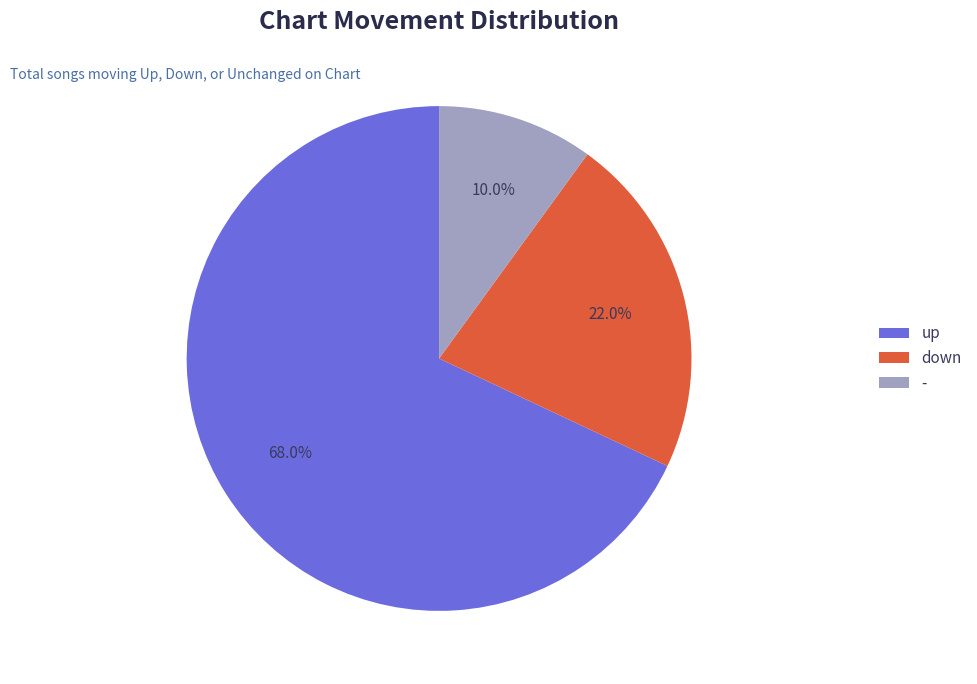

Which has a higher value, up or -?

up